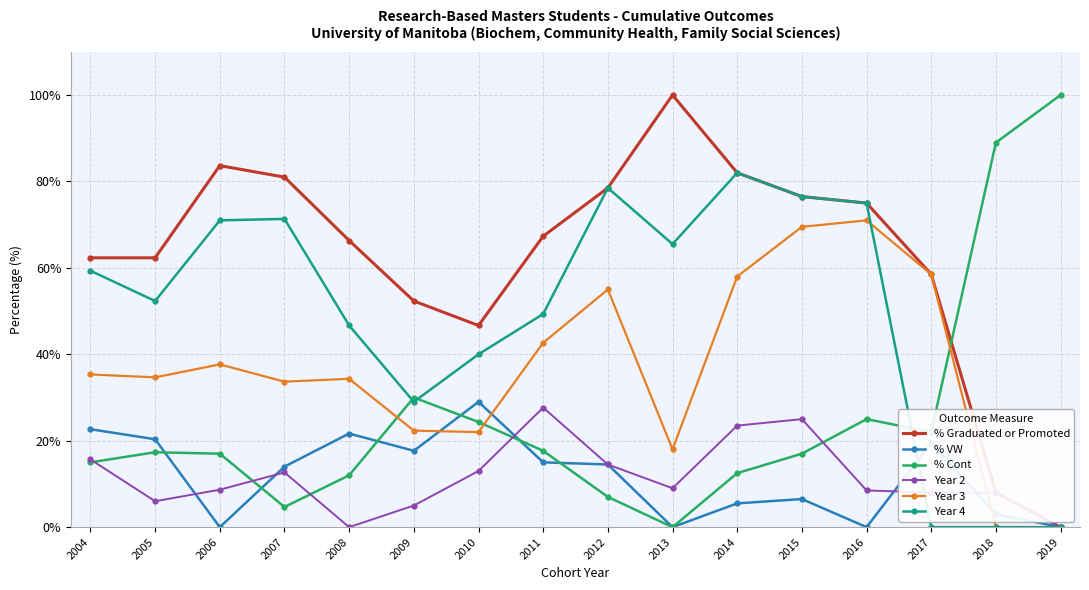

True or false: Year 3 has more than 2 interior local peaks.

True